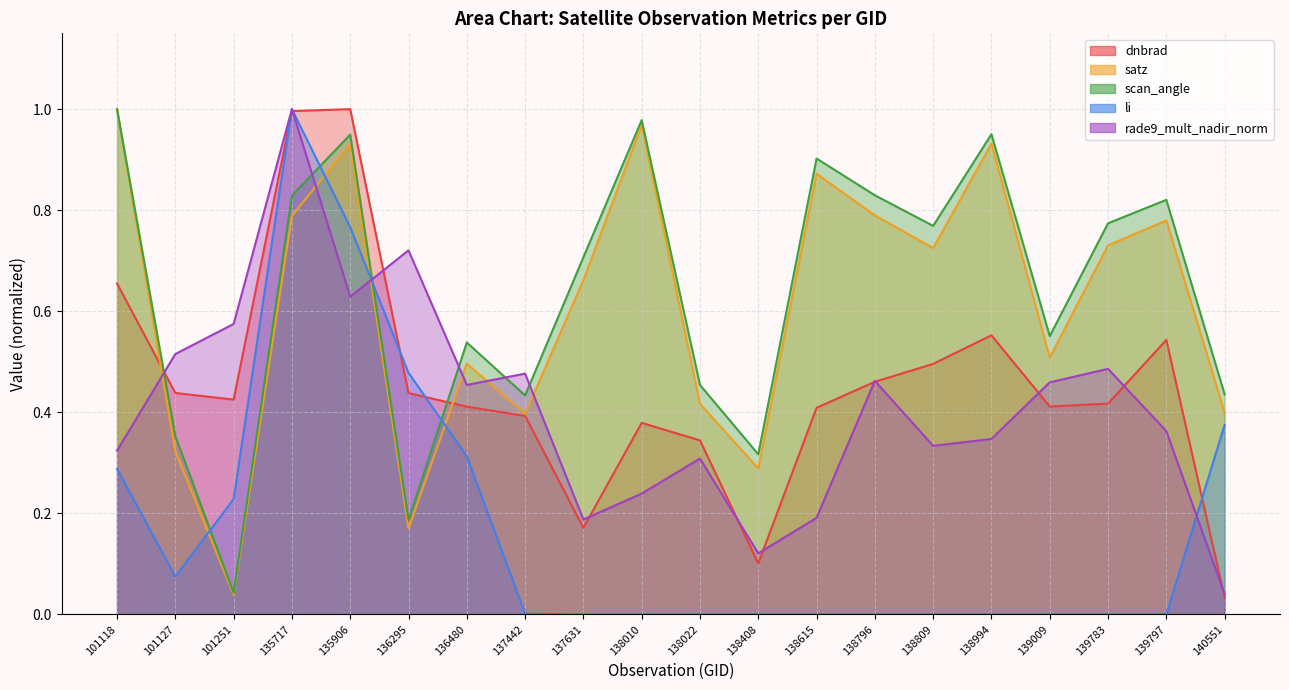

Where is the first local maximum for satz?

135906